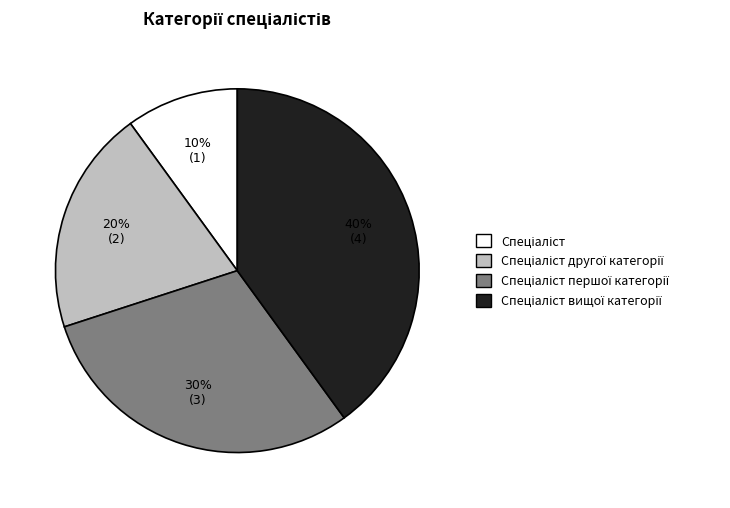

Is there any slice that represents more than half of the pie?

No